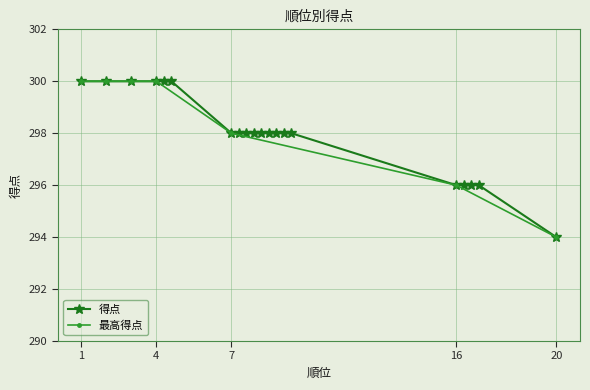

True or false: the data has more than 0 interior local peaks.

False